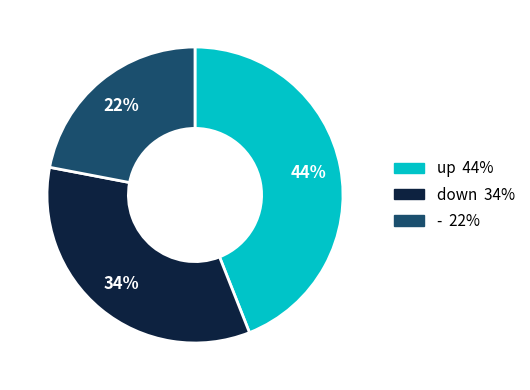

To the nearest percent, what portion does down represent?

34%